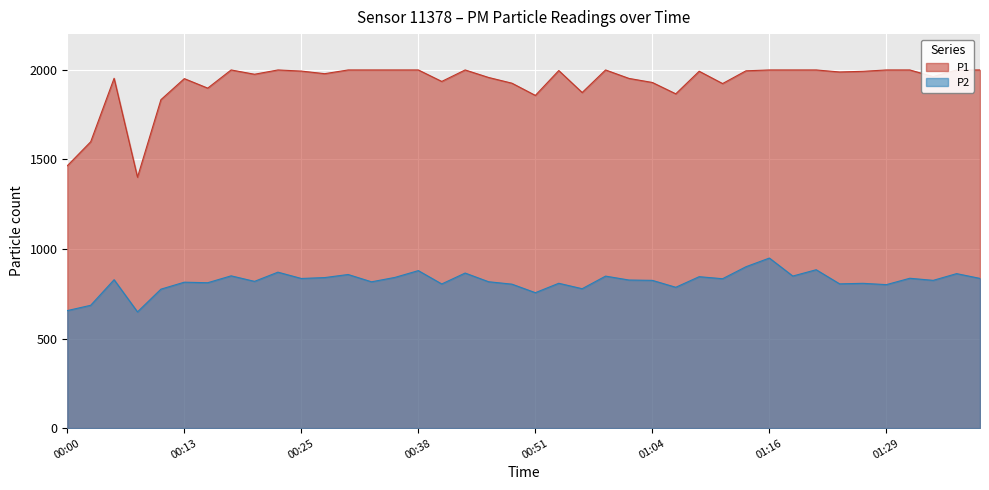

The value of P2 at 00:38 is 545.3. True or false?

False